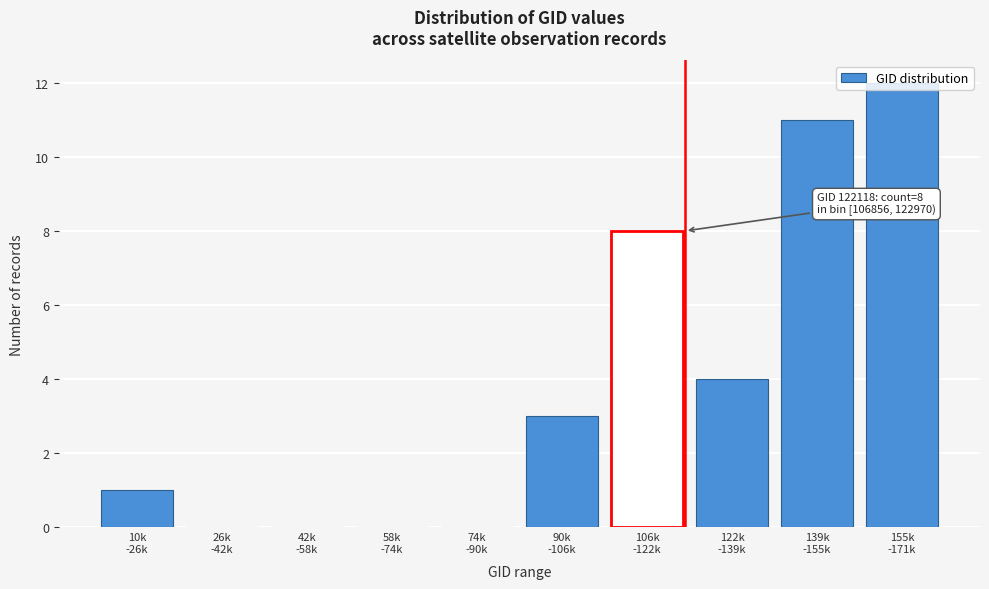

What is the sum of all values?

39